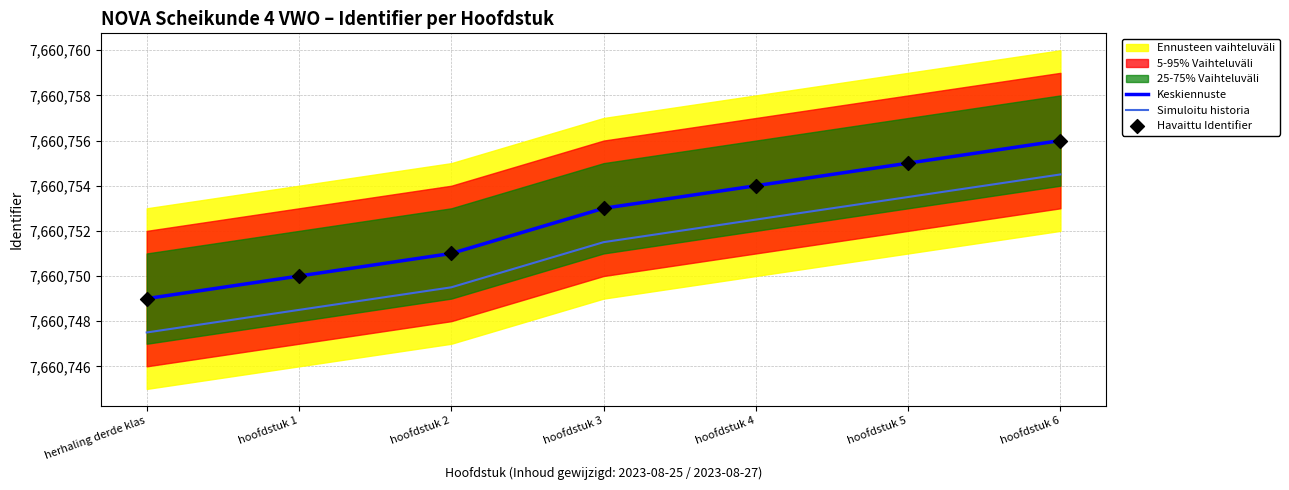

At which category is the sum across all series the highest?

hoofdstuk 6